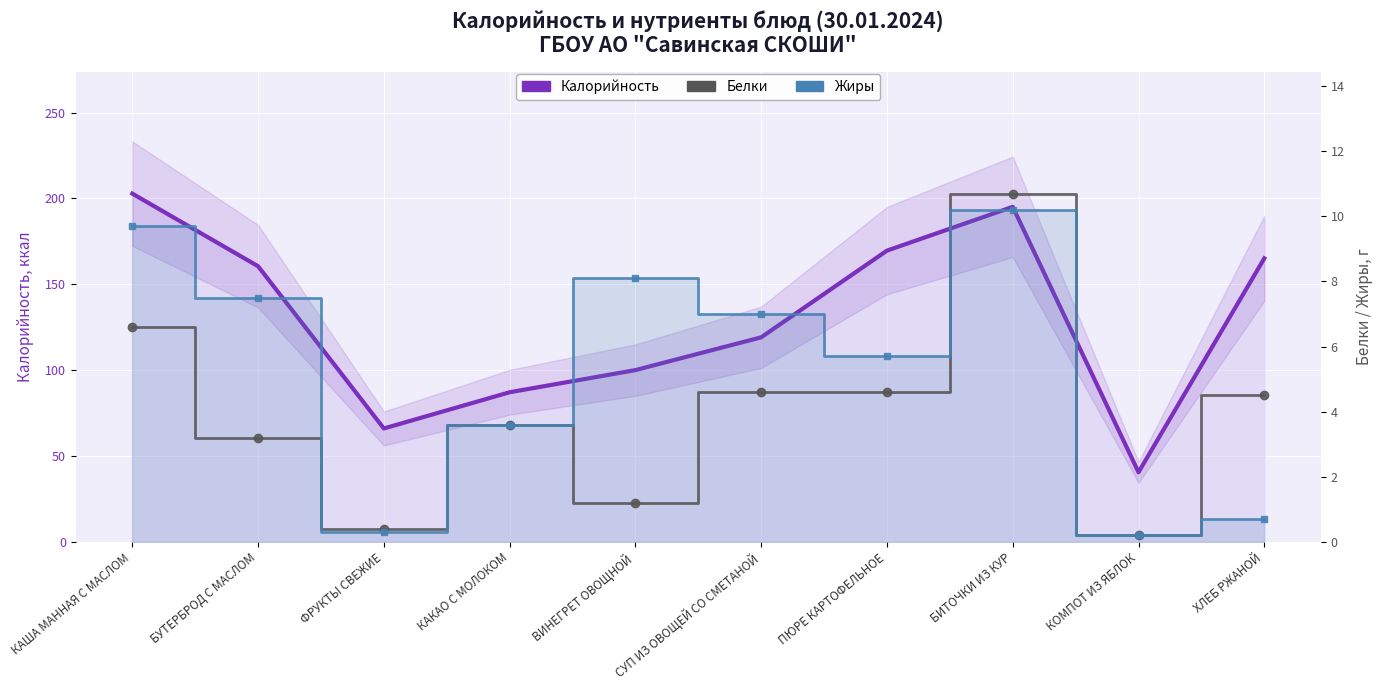

Count the number of data series in this chart.

3